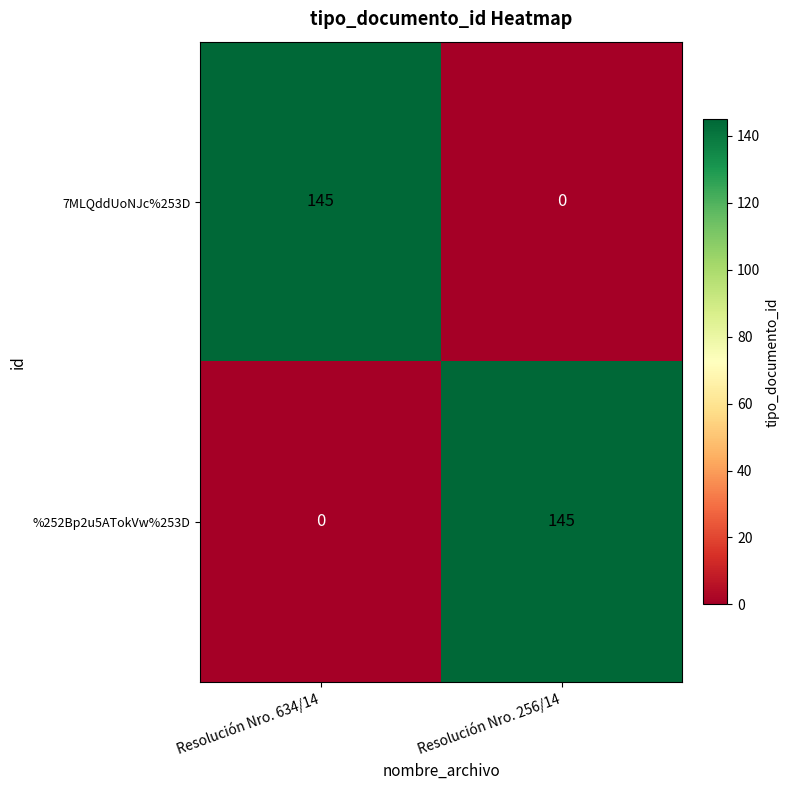

At how many categories does at least one series exceed 119?

2